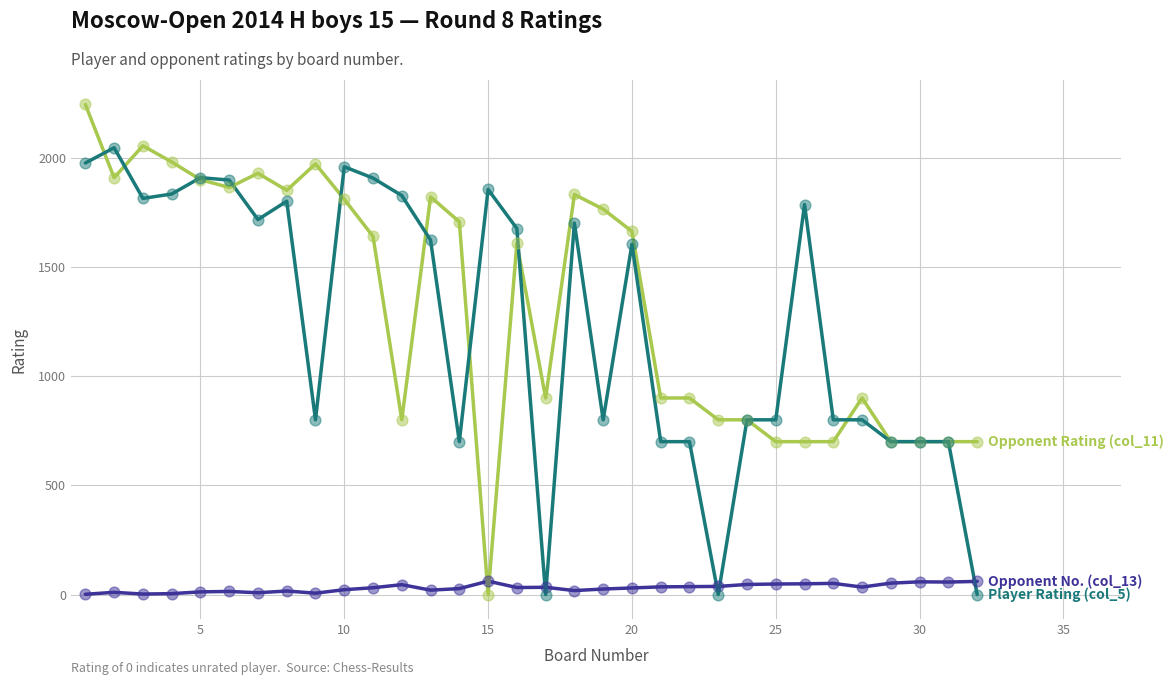

What is the greatest value displayed?

2244